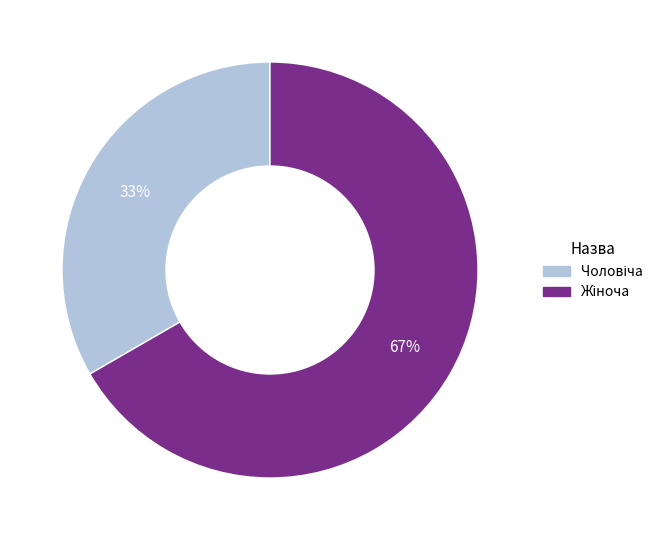

Is there a majority slice in this chart?

Yes